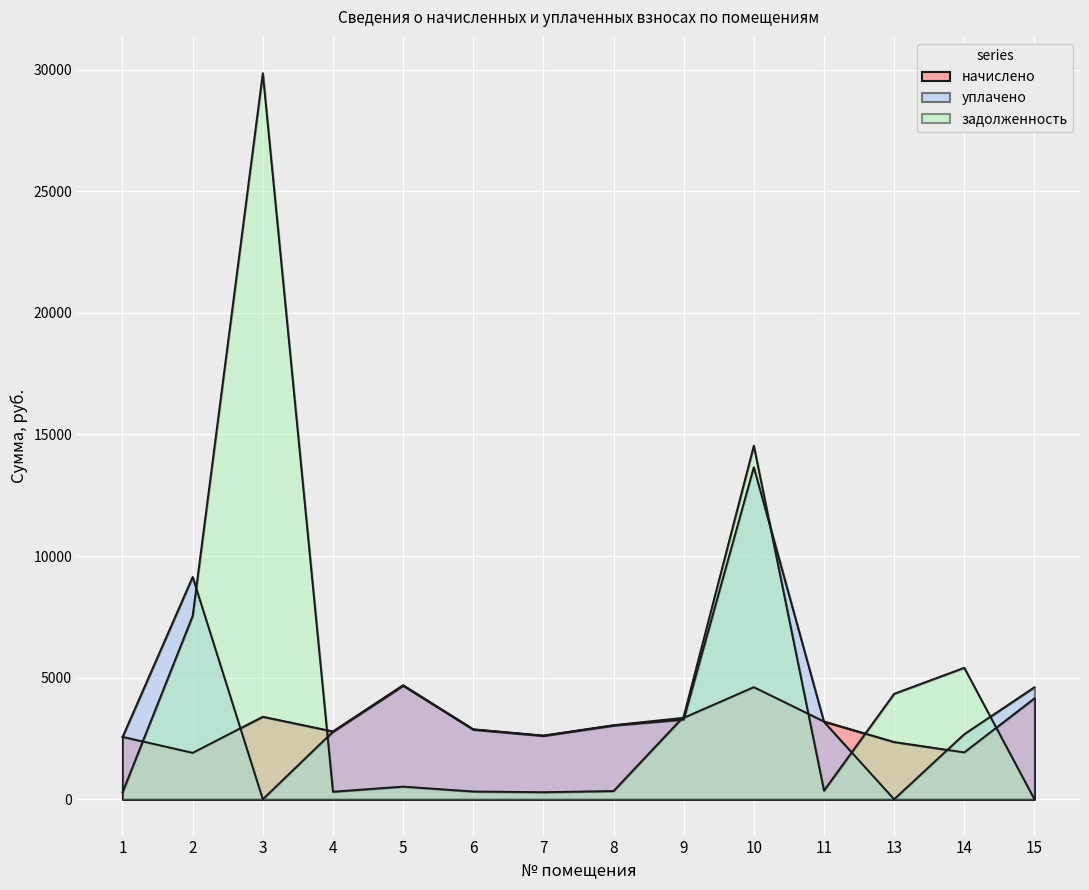

At which label does начислено first exceed 3046?

3